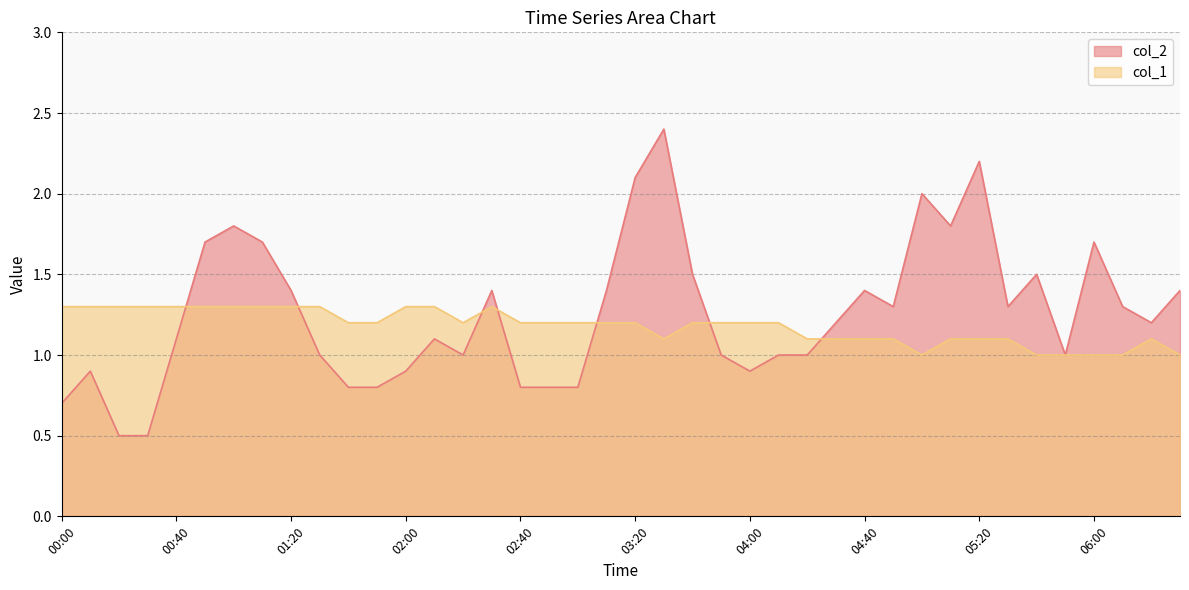

What is the label of the 34th point from the left?

05:30